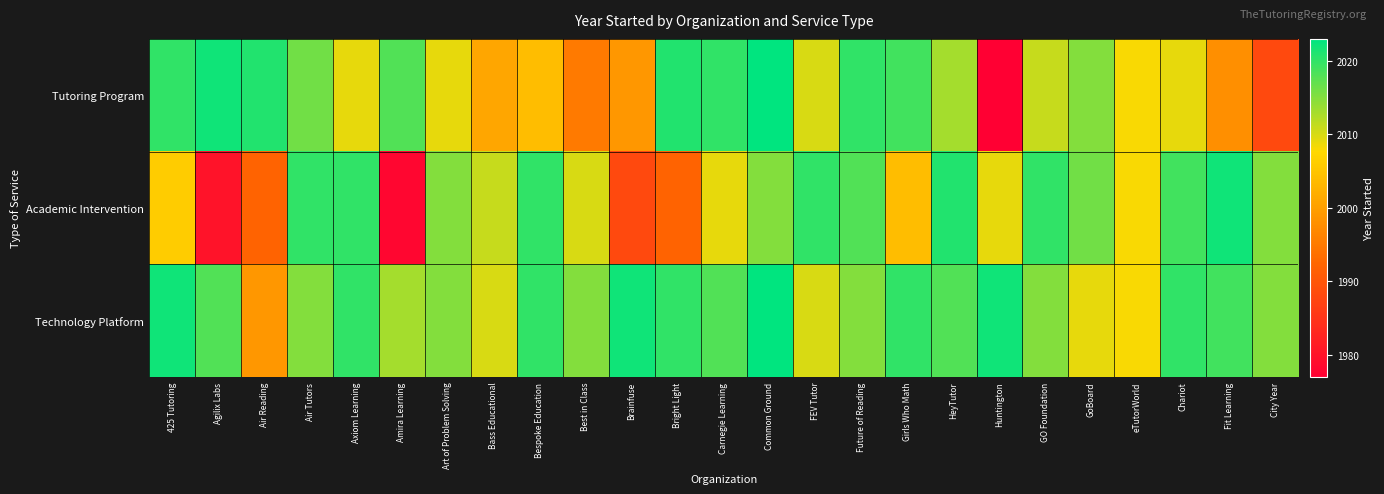

Reading left to right, list all the values displayed in this chart.

Tutoring Program: 425 Tutoring=2020	Agilix Labs=2022	Air Reading=2021	Air Tutors=2016	Axiom Learning=2009	Amira Learning=2018	Art of Problem Solving=2009	Bass Educational=2001	Bespoke Education=2004	Best in Class=1995	Brainfuse=1999	Bright Light=2021	Carnegie Learning=2020	Common Ground=2023	FEV Tutor=2010	Future of Reading=2020	Girls Who Math=2019	HeyTutor=2013	Huntington=1977	GO Foundation=2011	GoBoard=2015	eTutorWorld=2008	Chariot=2009	Fit Learning=1998	City Year=1988
Academic Intervention: 425 Tutoring=2006	Agilix Labs=1980	Air Reading=1992	Air Tutors=2020	Axiom Learning=2020	Amira Learning=1978	Art of Problem Solving=2015	Bass Educational=2011	Bespoke Education=2020	Best in Class=2010	Brainfuse=1988	Bright Light=1992	Carnegie Learning=2009	Common Ground=2015	FEV Tutor=2020	Future of Reading=2018	Girls Who Math=2004	HeyTutor=2021	Huntington=2009	GO Foundation=2020	GoBoard=2016	eTutorWorld=2008	Chariot=2019	Fit Learning=2022	City Year=2015
Technology Platform: 425 Tutoring=2022	Agilix Labs=2018	Air Reading=1999	Air Tutors=2015	Axiom Learning=2020	Amira Learning=2013	Art of Problem Solving=2015	Bass Educational=2010	Bespoke Education=2020	Best in Class=2015	Brainfuse=2022	Bright Light=2020	Carnegie Learning=2018	Common Ground=2023	FEV Tutor=2010	Future of Reading=2015	Girls Who Math=2020	HeyTutor=2018	Huntington=2022	GO Foundation=2015	GoBoard=2009	eTutorWorld=2008	Chariot=2020	Fit Learning=2019	City Year=2015